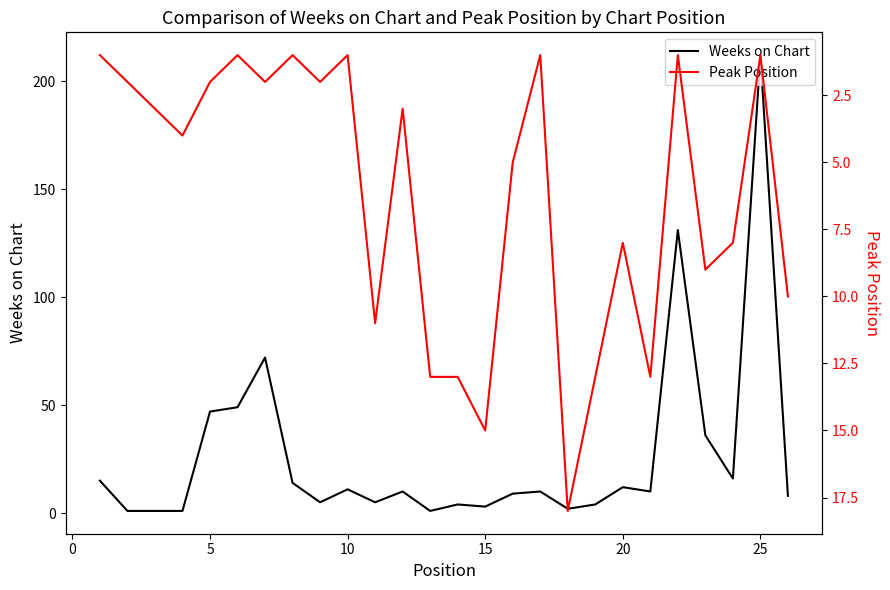

What are all the series names shown in the legend?

Weeks on Chart, Peak Position